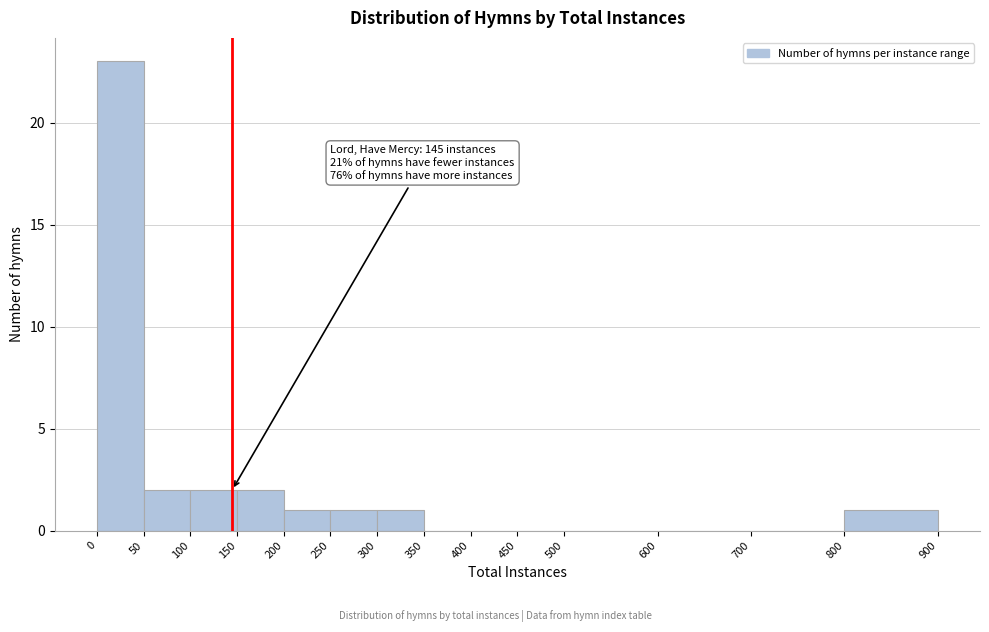

Over which range of the x-axis is the bar tallest?

0 to 50